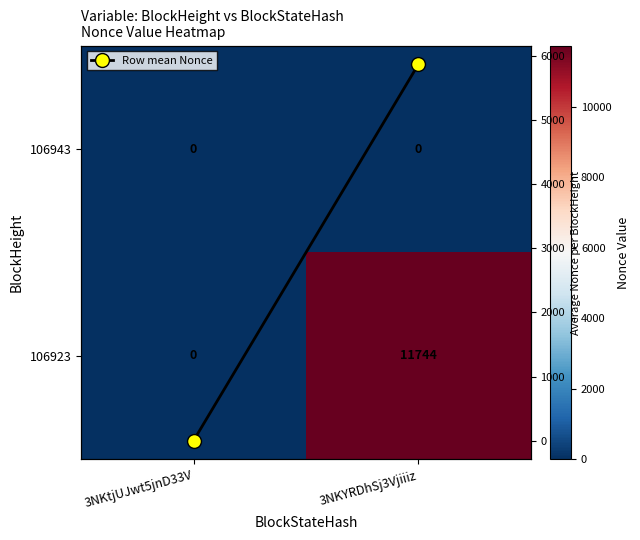

List the labels in order of 106923 value, smallest first.

3NKtjUJwt5jnD33V, 3NKYRDhSj3Vjiiiz